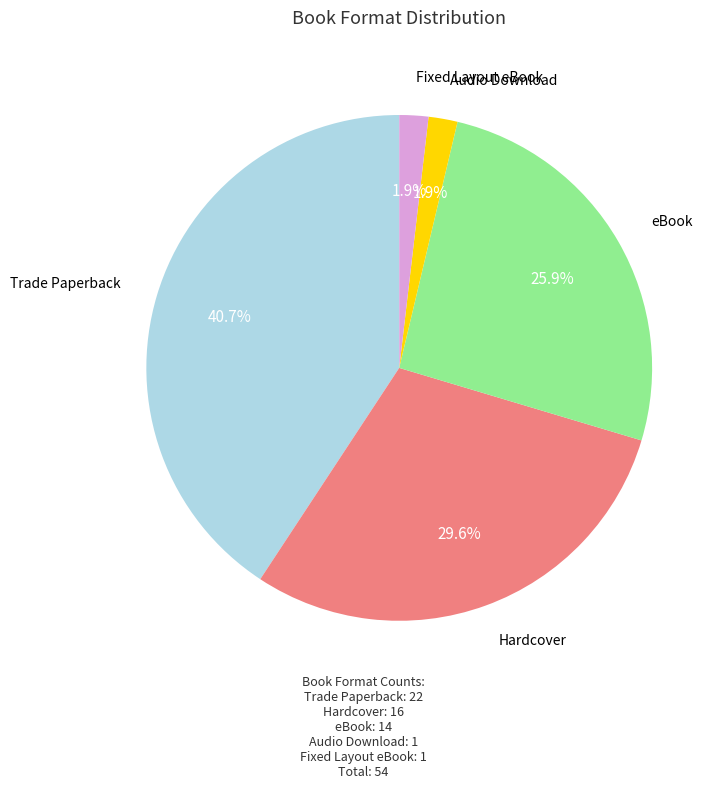

Is there a majority slice in this chart?

No